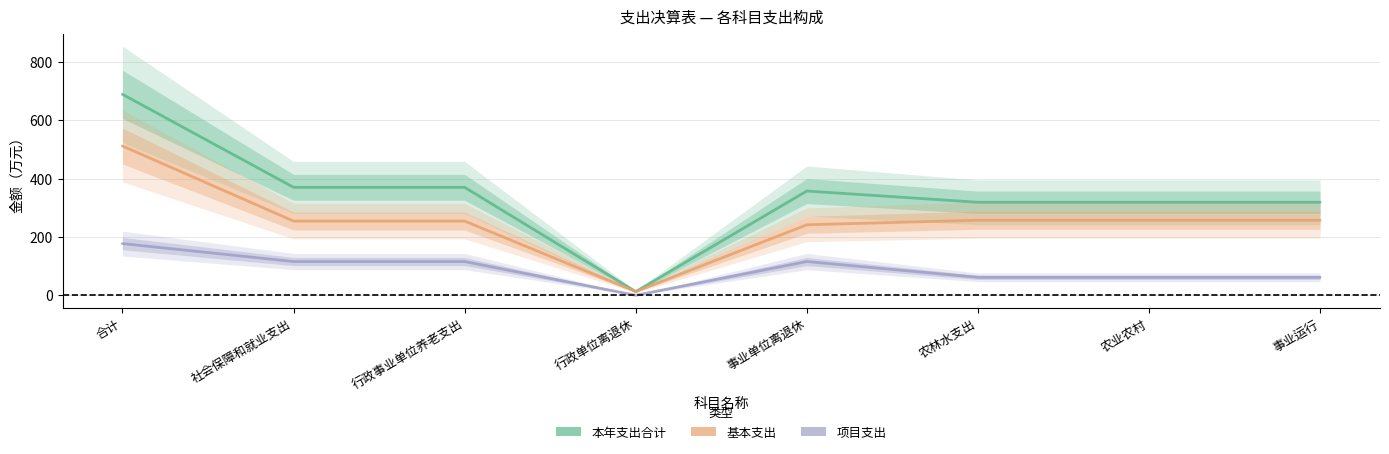

Which category has the highest value in the 本年支出合计 series?

合计